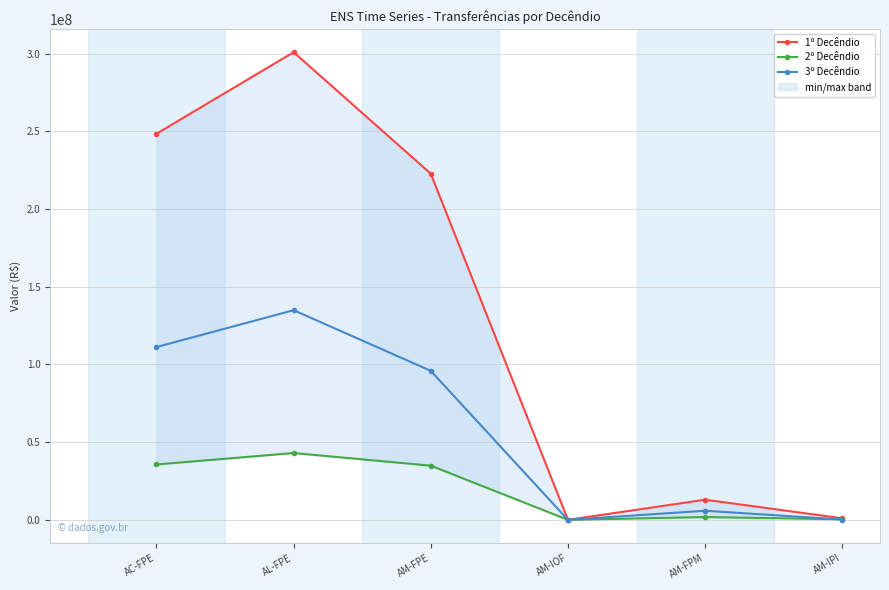

The value of 1º Decêndio at AM-IPI is 253919.6. True or false?

False